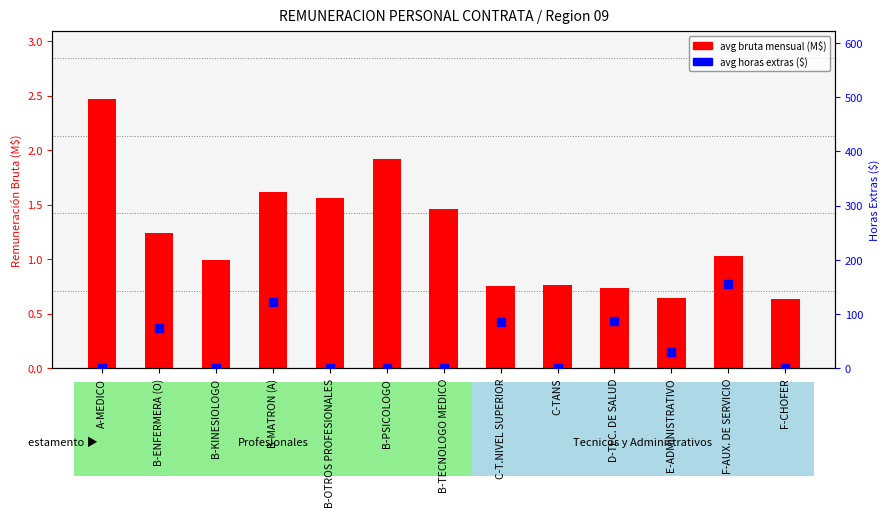

Which series contains the highest Y value?

avg horas extras ($)